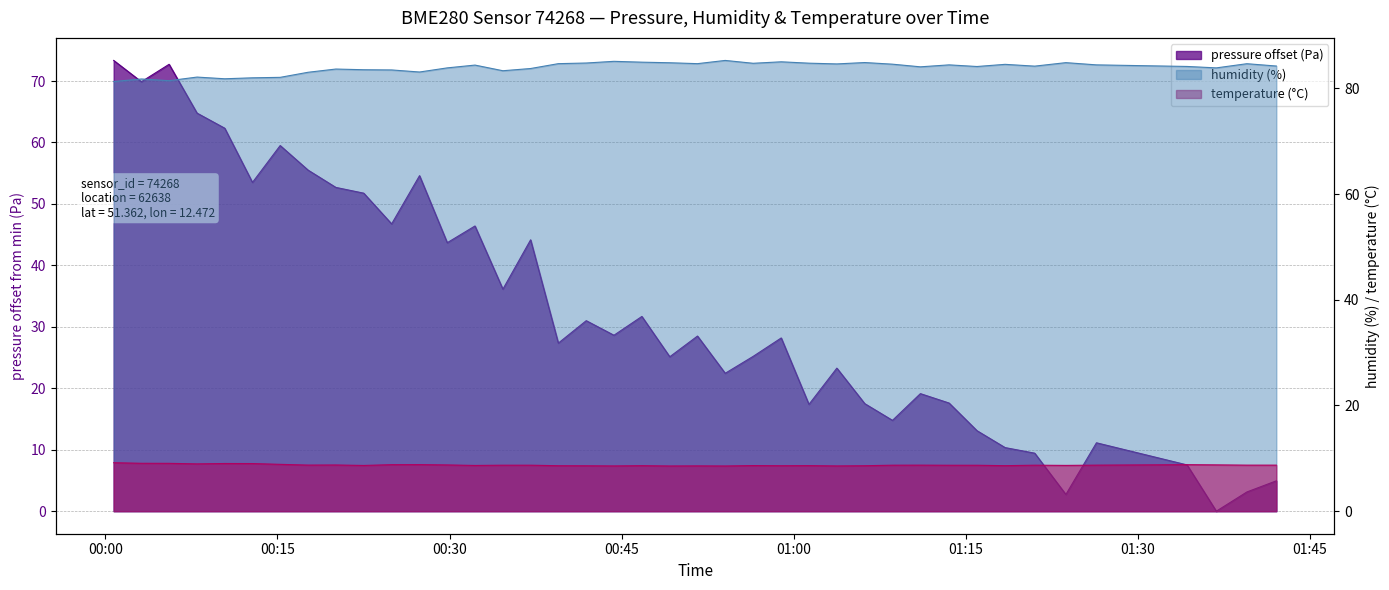

Which series ends up on top after the final intersection of pressure and temperature?

temperature